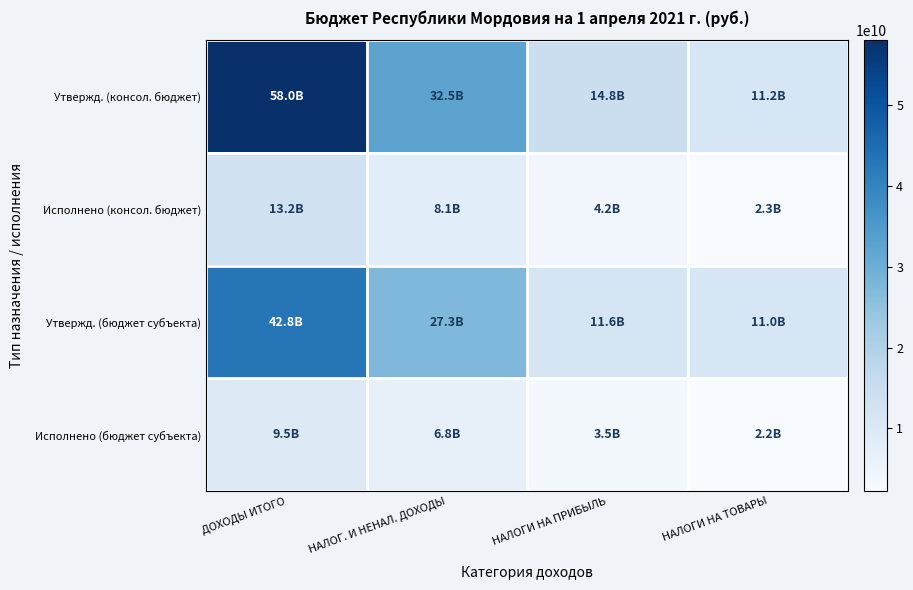

What is the difference between the highest and lowest values at НАЛОГ. И НЕНАЛ. ДОХОДЫ?

25745567046.1